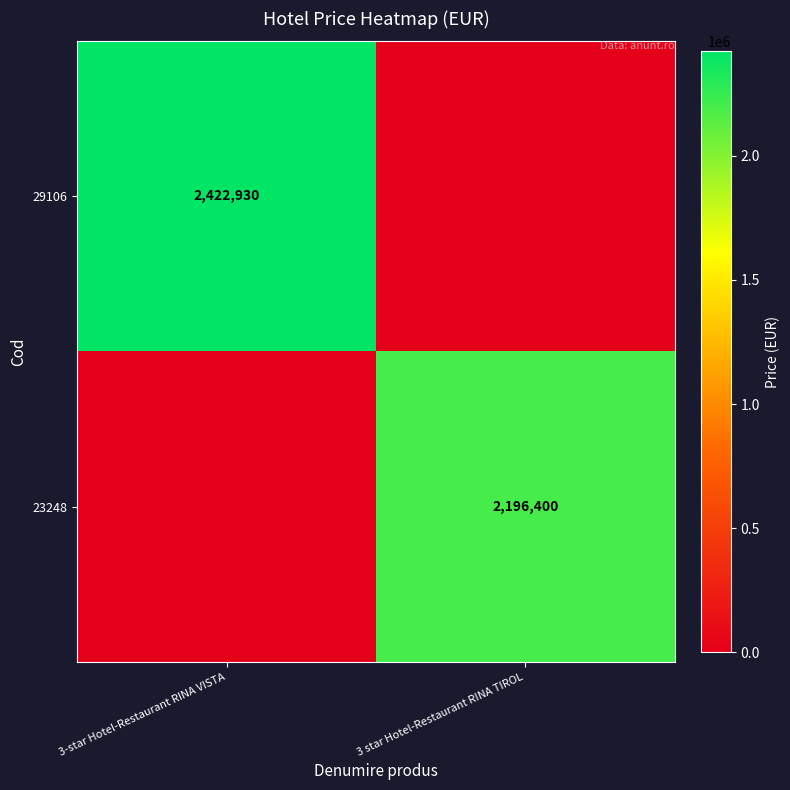

The value of 29106 at 3-star Hotel-Restaurant RINA VISTA is 3564941. True or false?

False